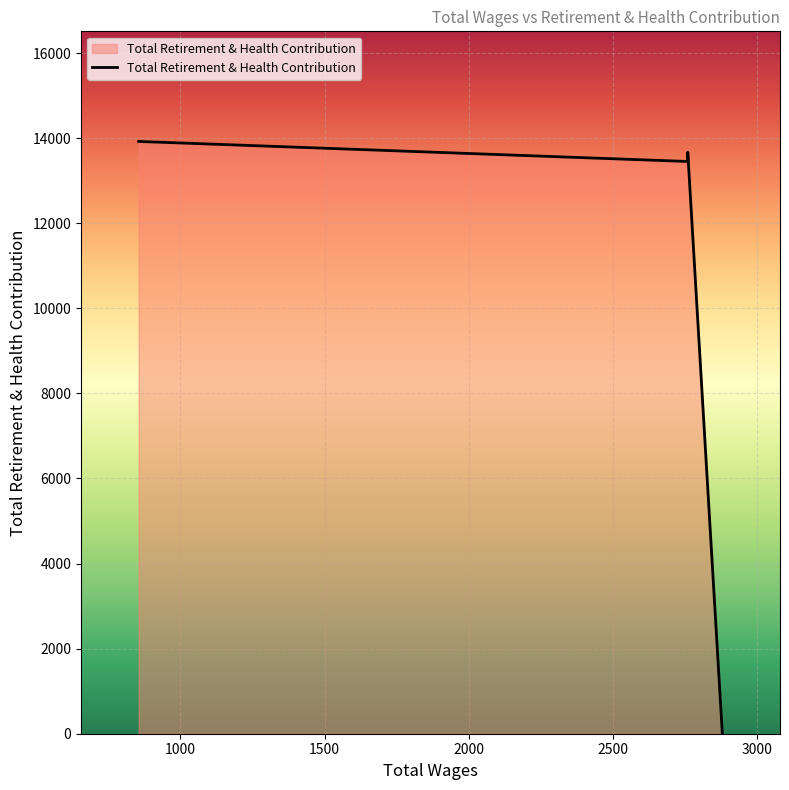

What is the ratio of the value at 2760.0 to the value at 2760.0?

1.0